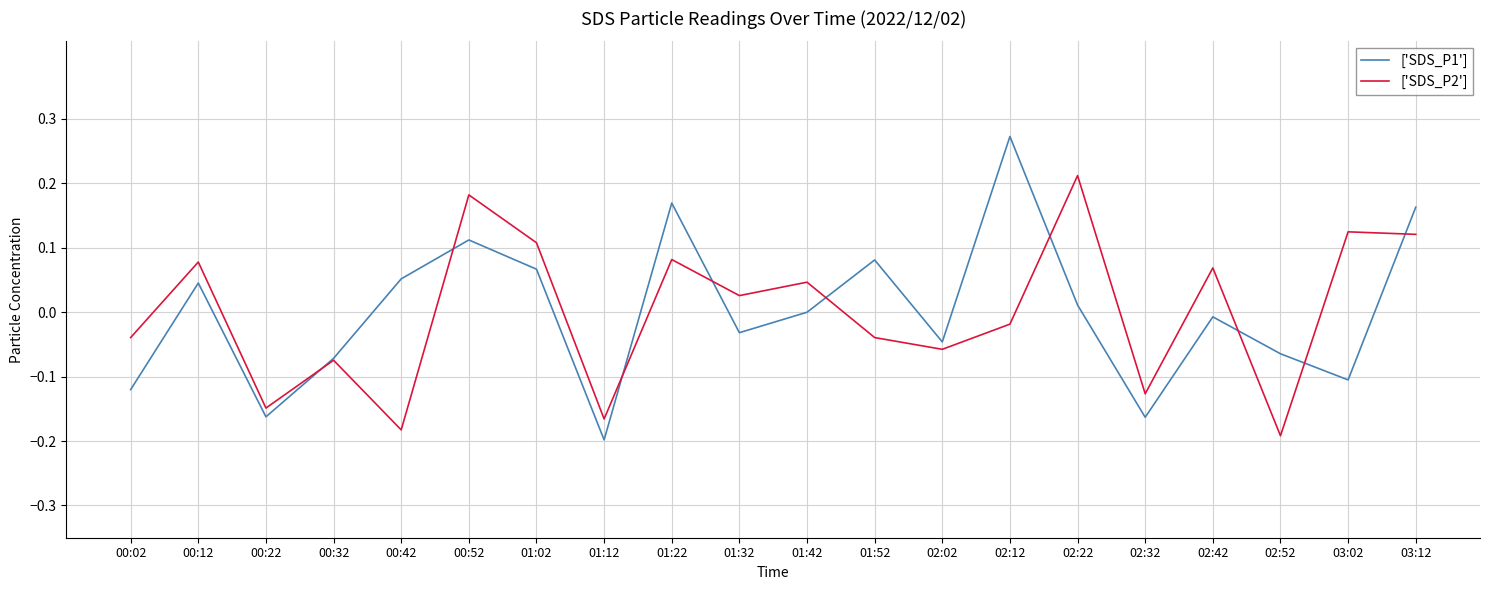

What is the difference between the maximum and second lowest values in the ['SDS_P1'] series?

0.4